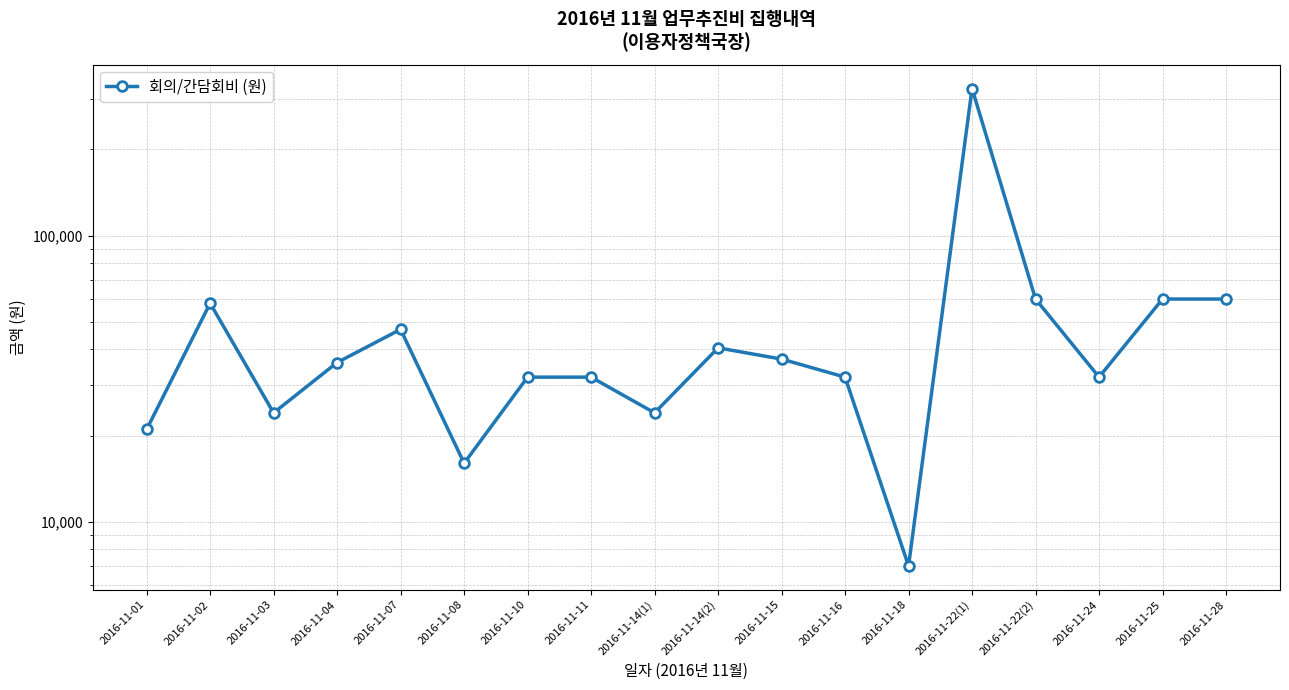

Approximately how many times larger is the value at 2016-11-03 compared to 2016-11-15?

0.6